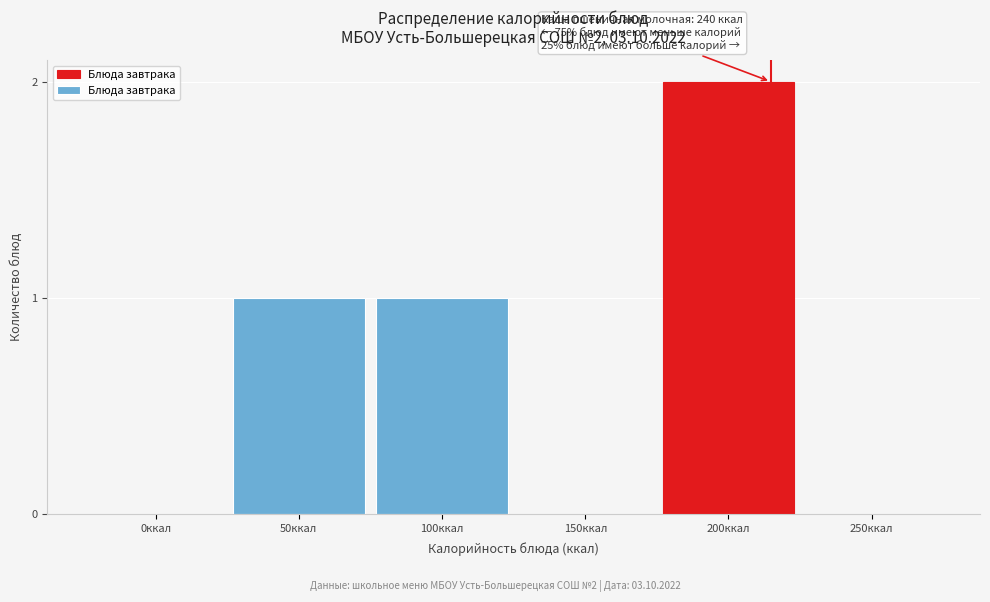

Reading left to right, extract all data points from this chart.

0ккал=0	50ккал=1	100ккал=1	150ккал=0	200ккал=2	250ккал=0